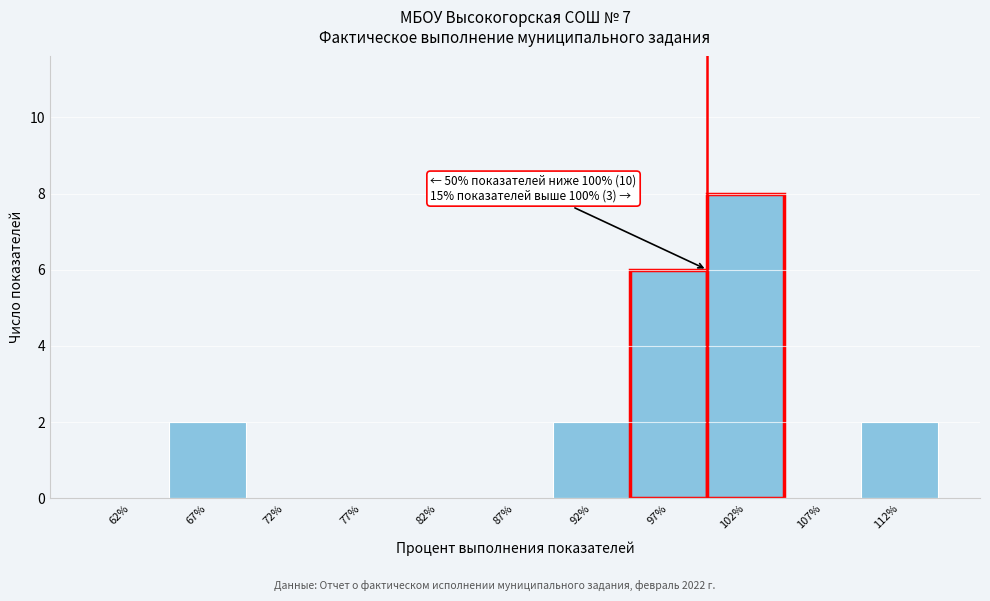

Over which range of the x-axis is the bar tallest?

100 to 105